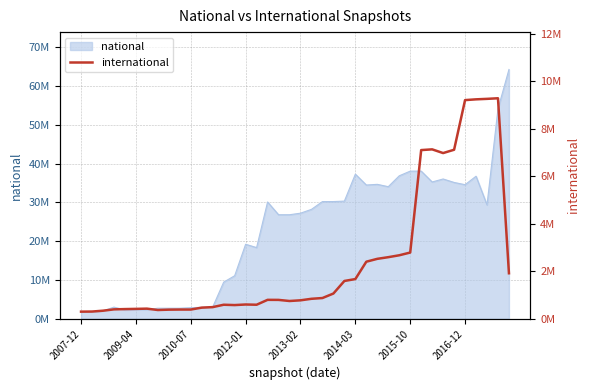

How many interior local peaks (higher than both neighbors) does the data have?

6